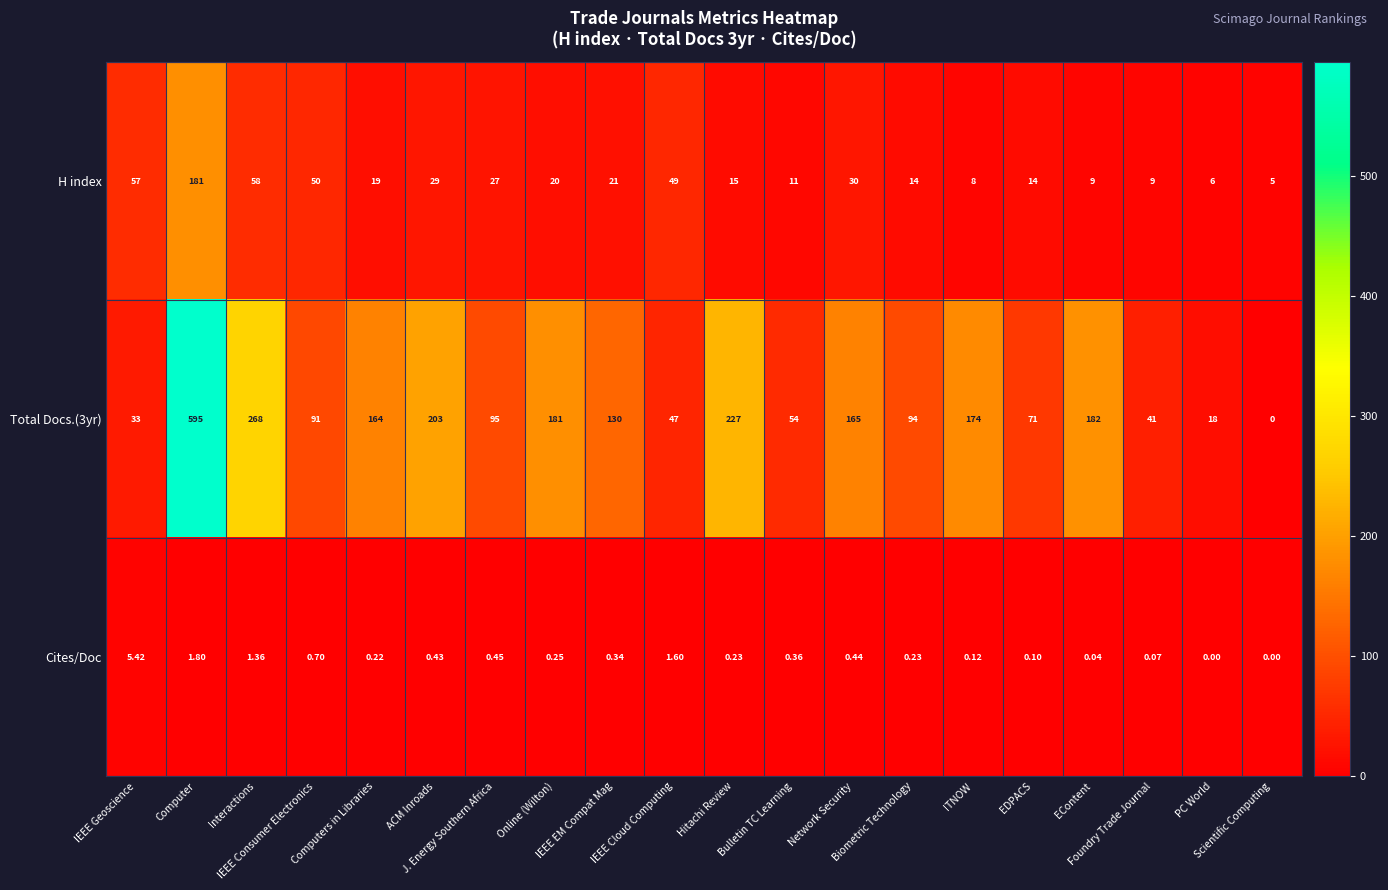

How many distinct data groups are displayed?

3